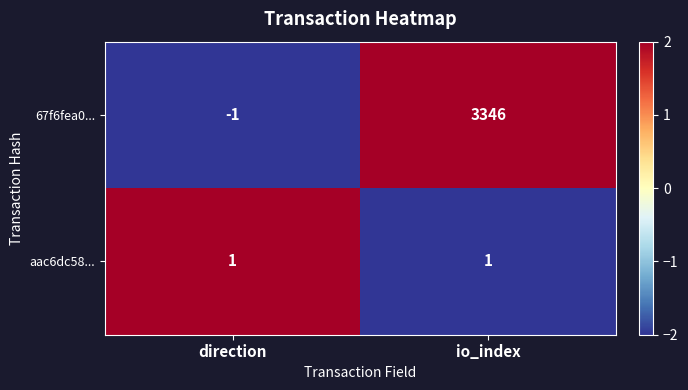

What is the spread (max minus min) of values at io_index?

3345